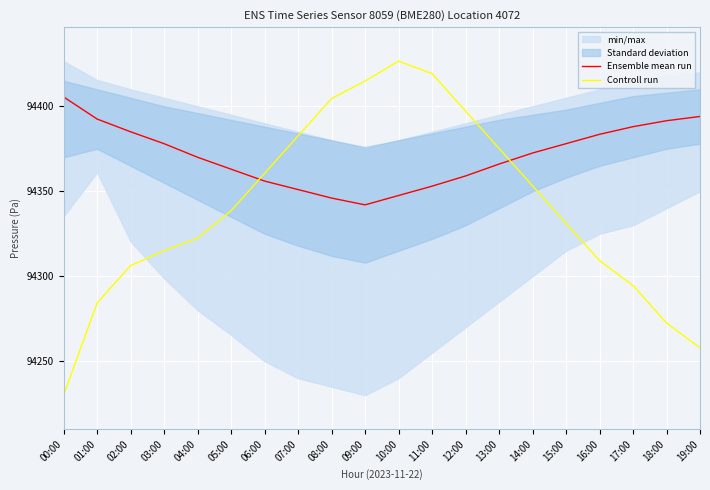

Is the value of Ensemble mean run at 09:00 greater than the value of Controll run at 03:00?

Yes